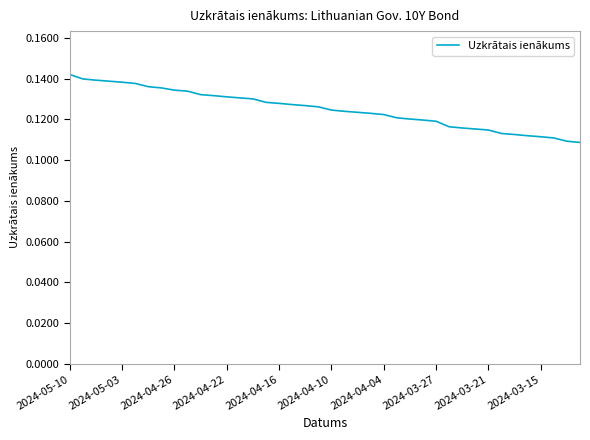

What is the smallest value displayed?

0.1